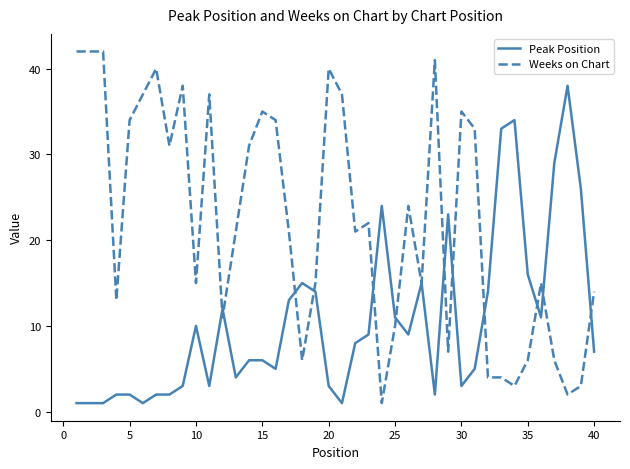

Rank the series by their maximum value, from highest to lowest.

Weeks on Chart, Peak Position